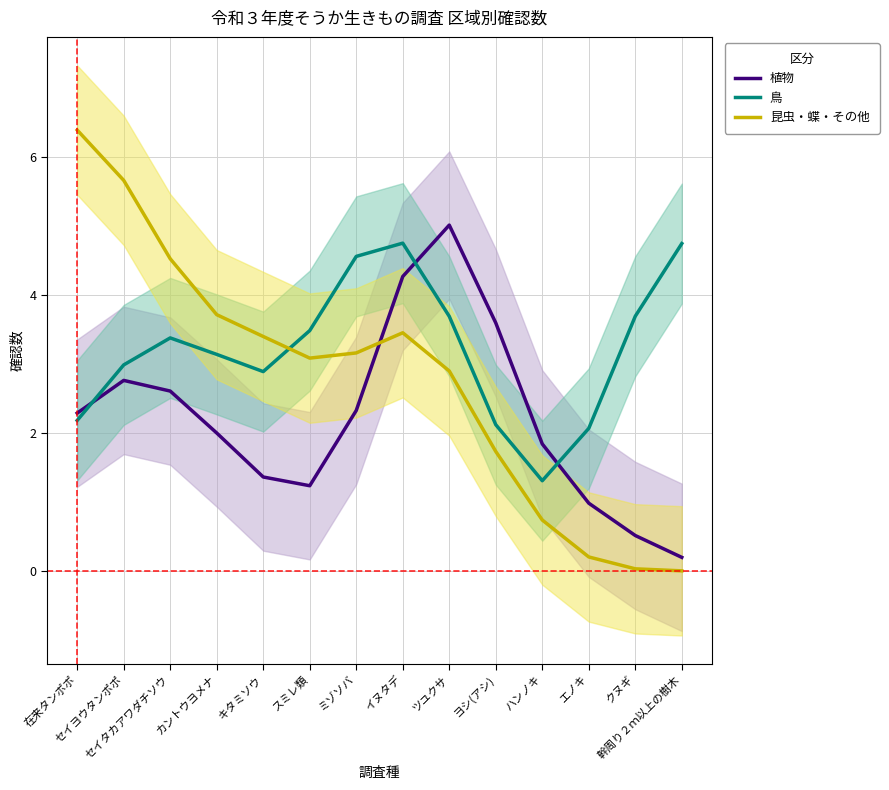

The 昆虫・蝶・その他 series shows 1.8 at セイヨウタンポポ. True or false?

False